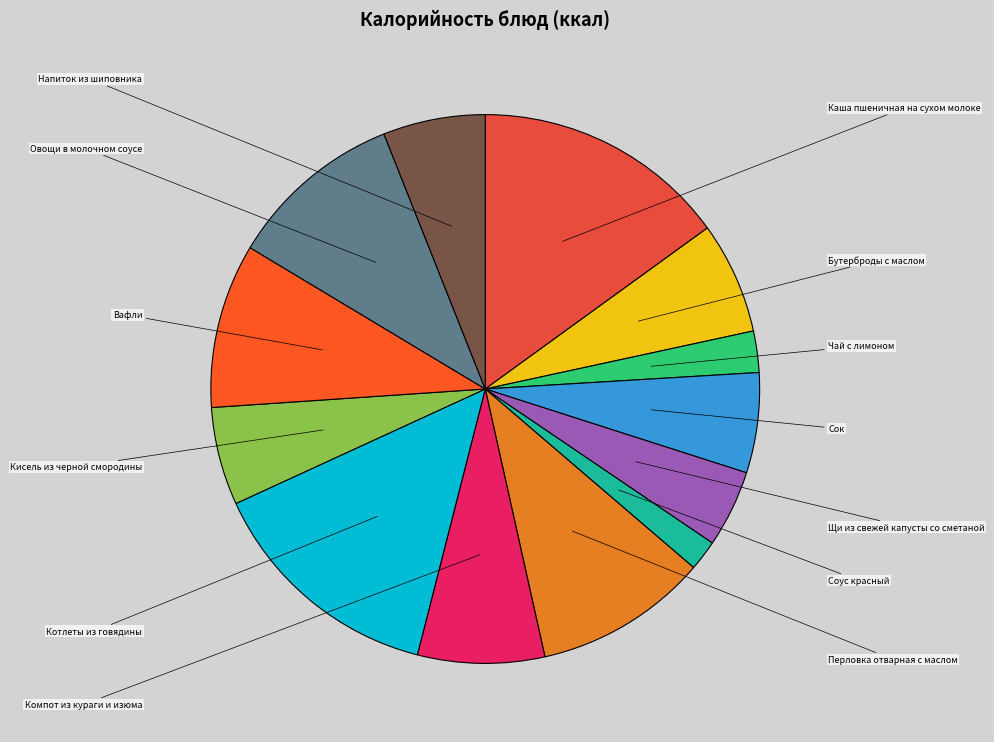

How many segments does this pie chart have?

13